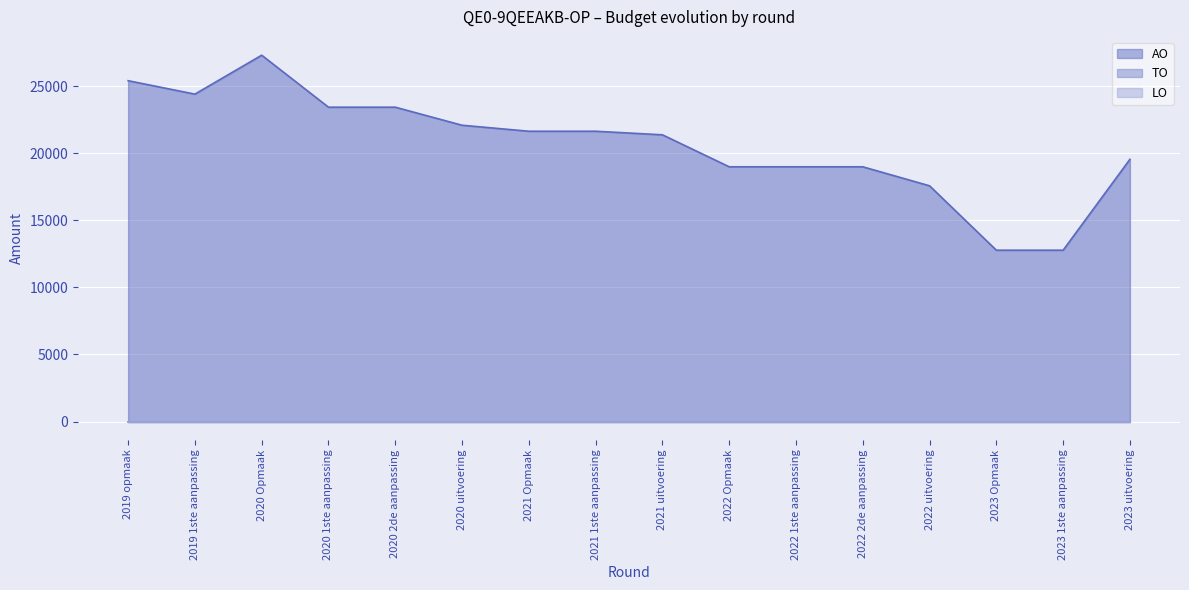

Rank the series at 2020 uitvoering from lowest to highest value.

TO, LO, AO